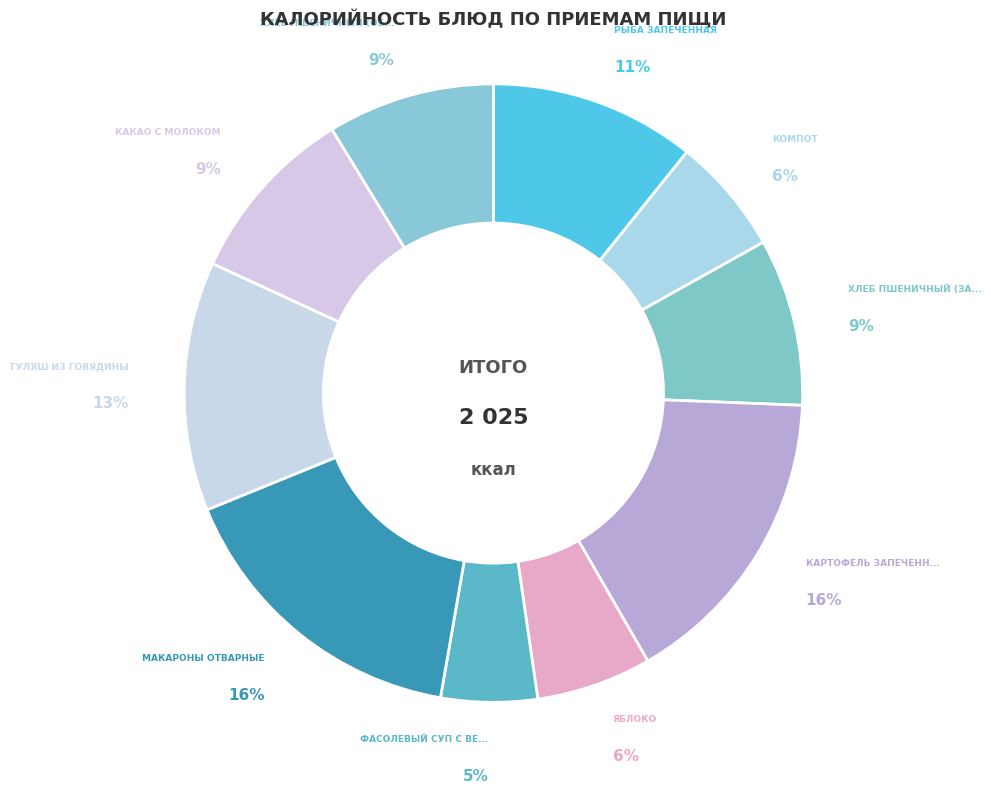

Which category has the biggest portion of the pie?

макароны отварные